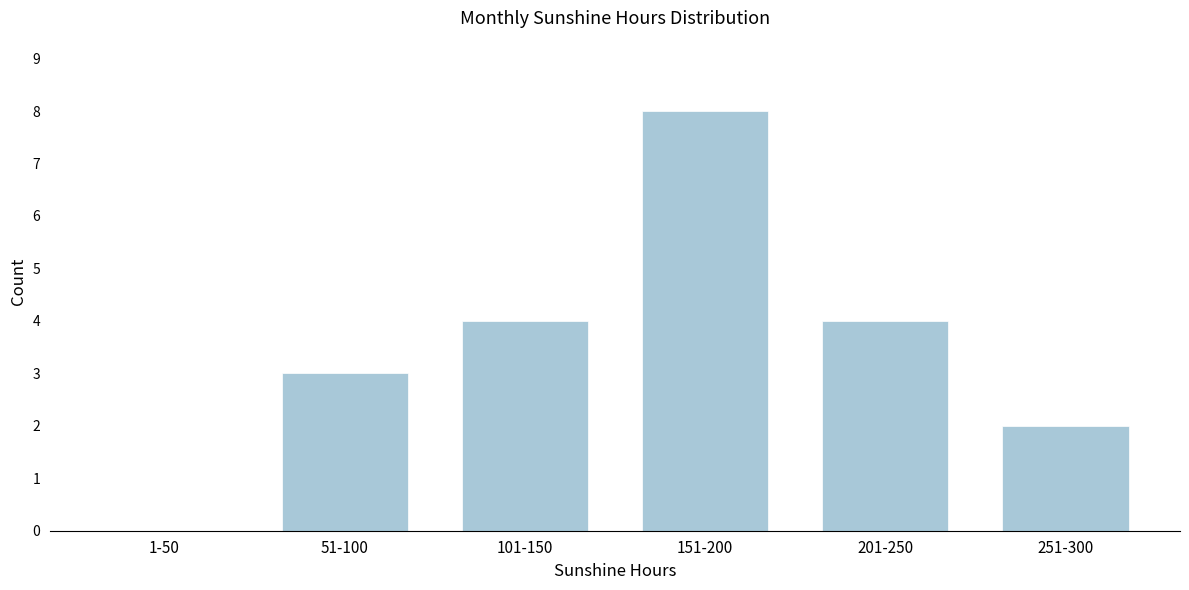

Reading right to left, extract all data points from this chart.

251-300=2	201-250=4	151-200=8	101-150=4	51-100=3	1-50=0